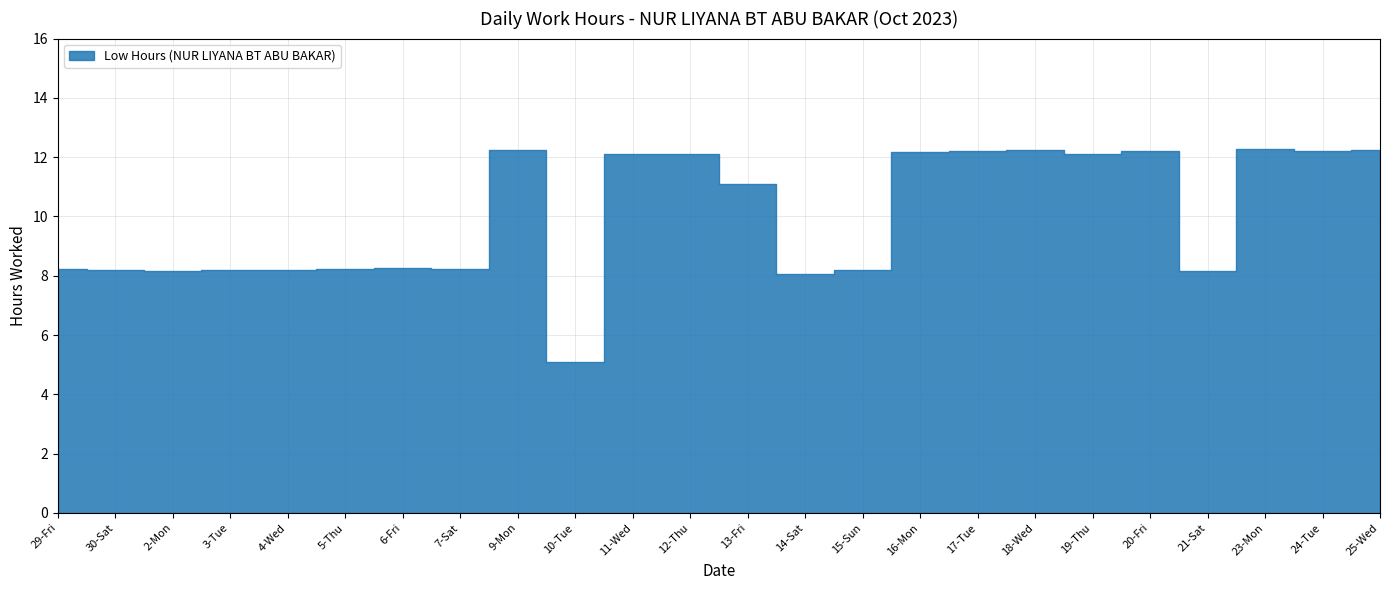

What position from the left is 15-Sun?

15